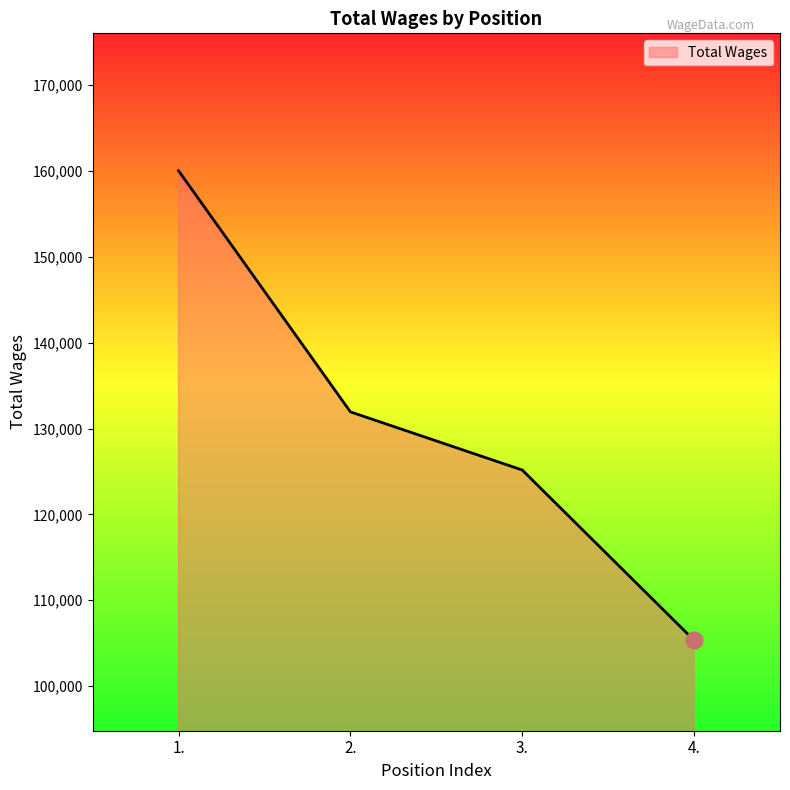

What position from the left is 4.?

4